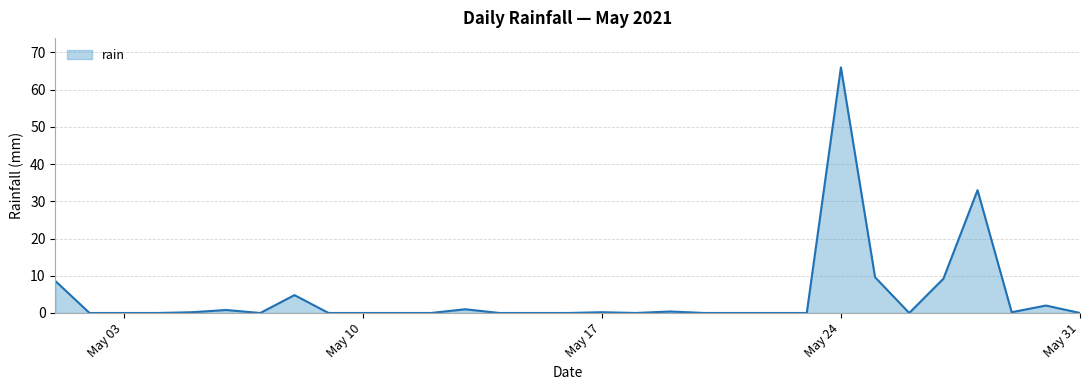

What is the difference between the maximum and minimum values?

66.0